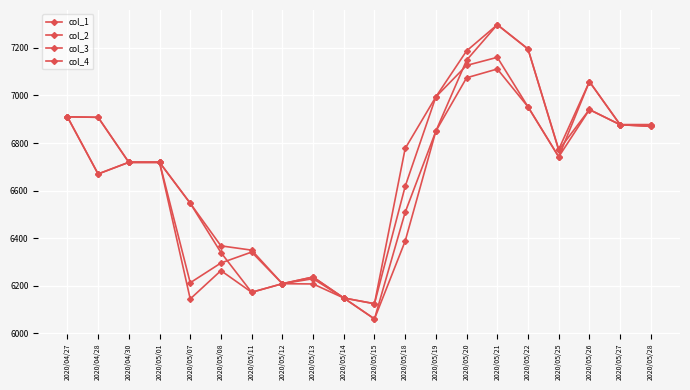

Is this an area chart (filled region under the line)?

No